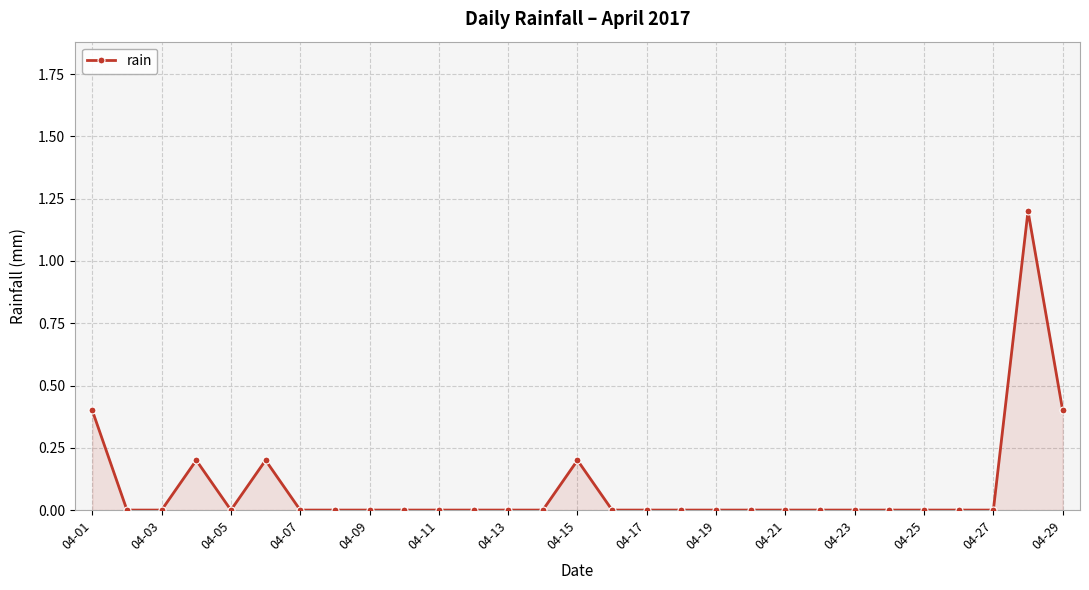

True or false: the data has more than 0 interior local peaks.

True